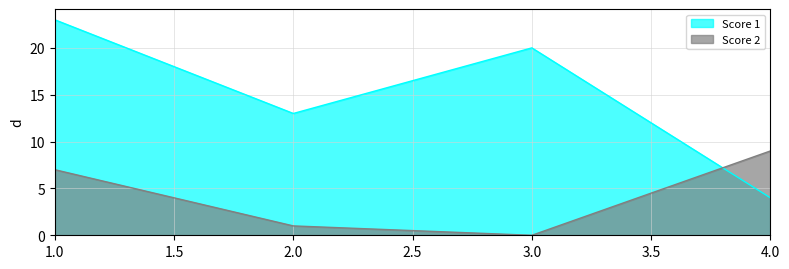

Is the value of Score 1 at 2.0 greater than the value of Score 2 at 3.0?

Yes